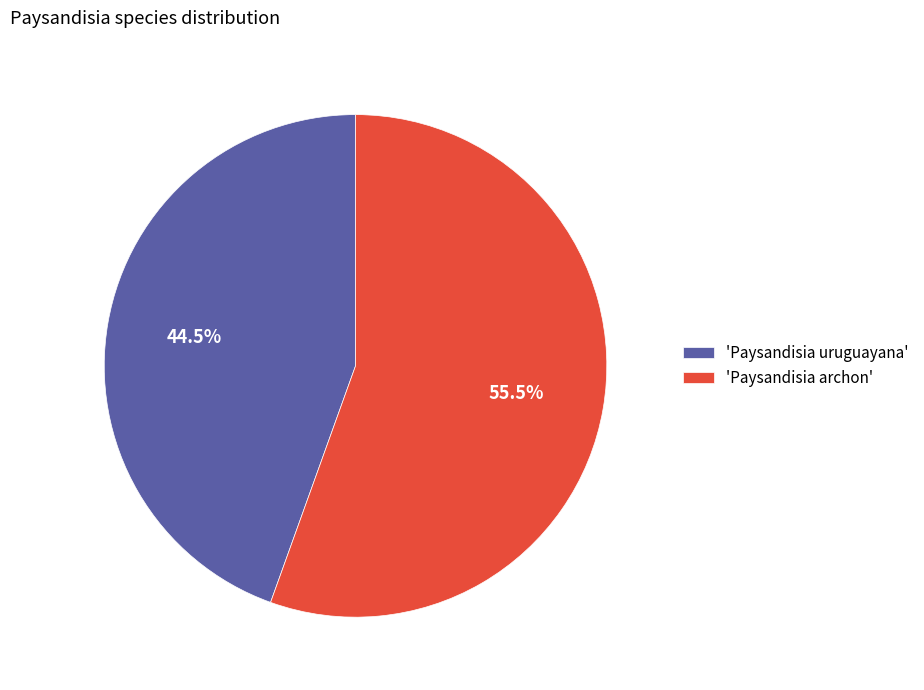

What percentage do 'Paysandisia archon' and 'Paysandisia uruguayana' together represent?

100.0%